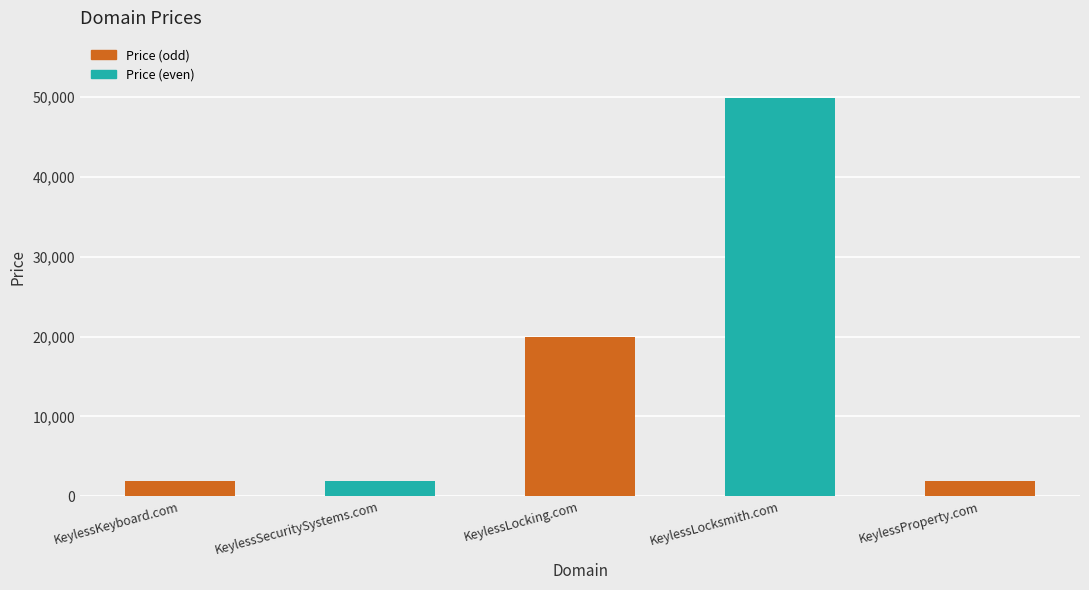

List the labels in order of value, largest first.

KeylessLocksmith.com, KeylessLocking.com, KeylessKeyboard.com, KeylessSecuritySystems.com, KeylessProperty.com